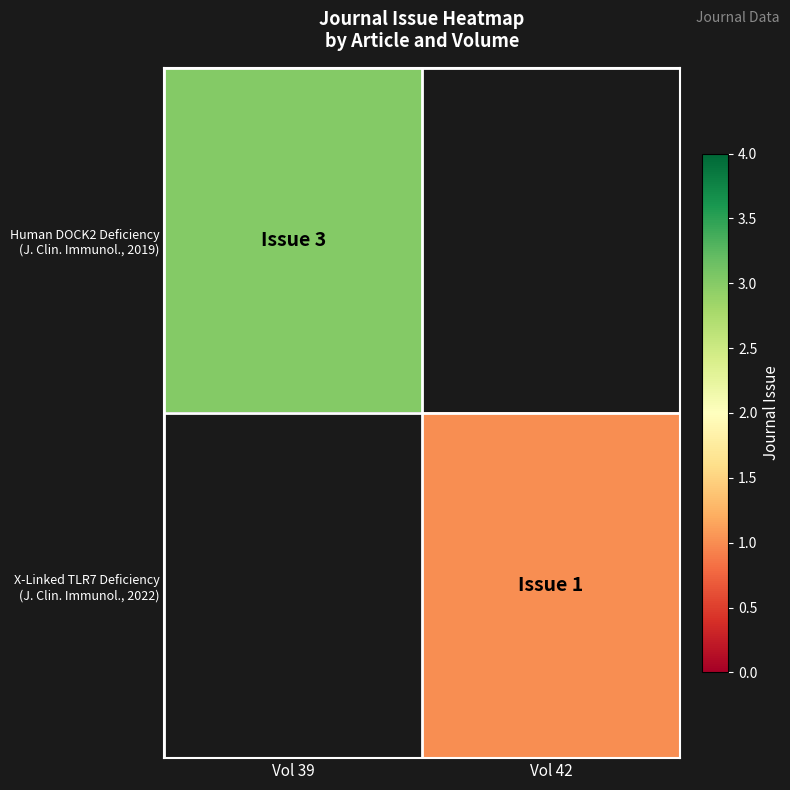

Rank the categories by Human DOCK2 Deficiency (J. Clin. Immunol., 2019) value from lowest to highest.

Vol 39, Vol 42